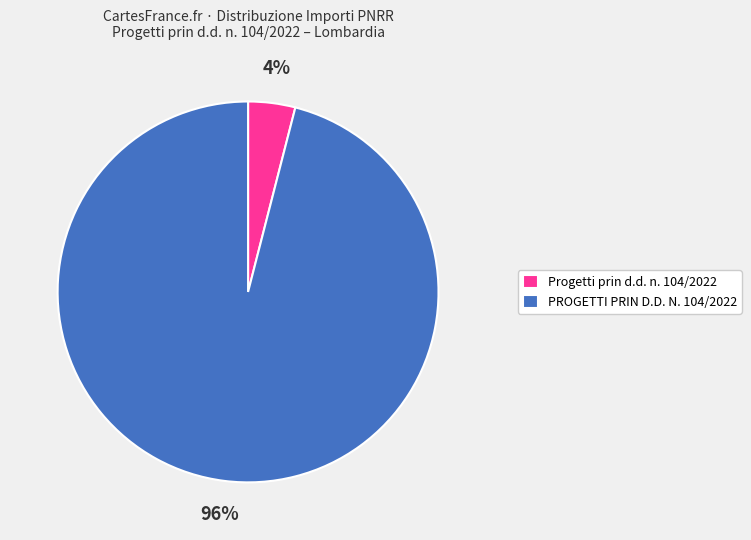

What is the smallest slice in the pie chart?

Progetti prin d.d. n. 104/2022